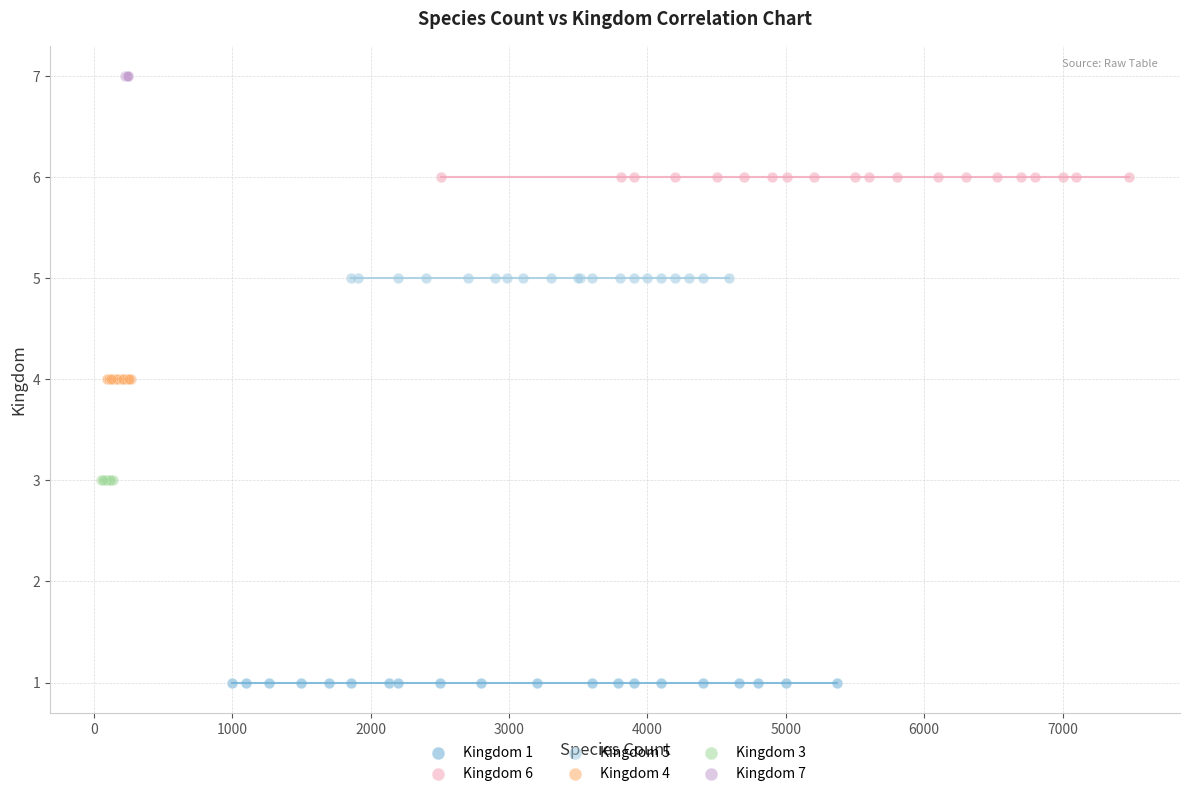

Which series reaches the minimum Y coordinate?

Kingdom 1